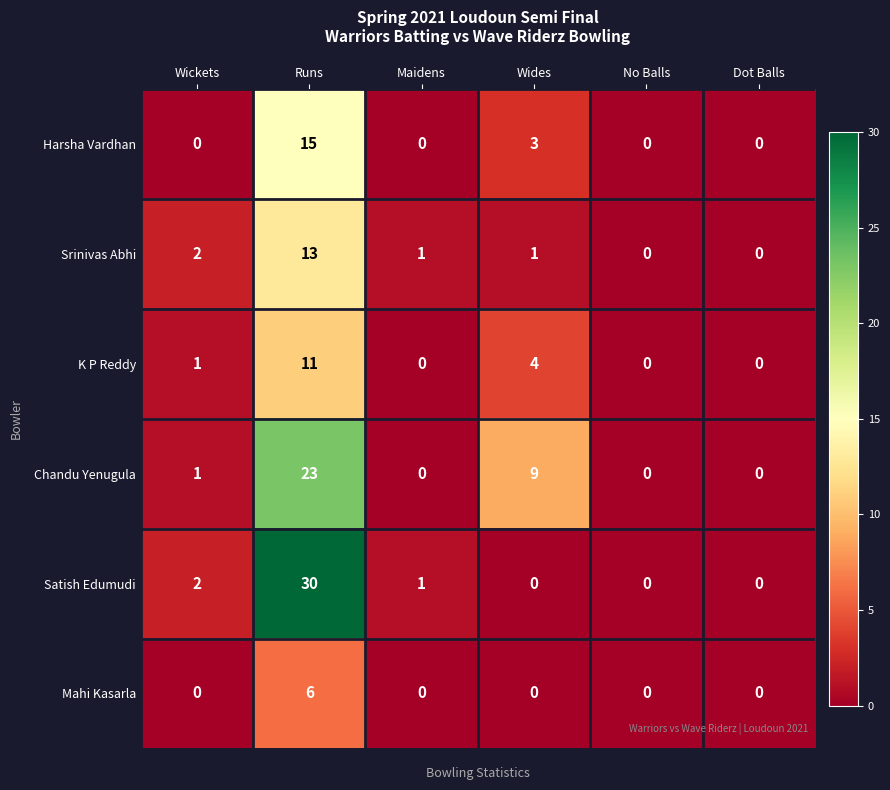

What is the difference between the maximum and second lowest values in the Mahi Kasarla series?

6